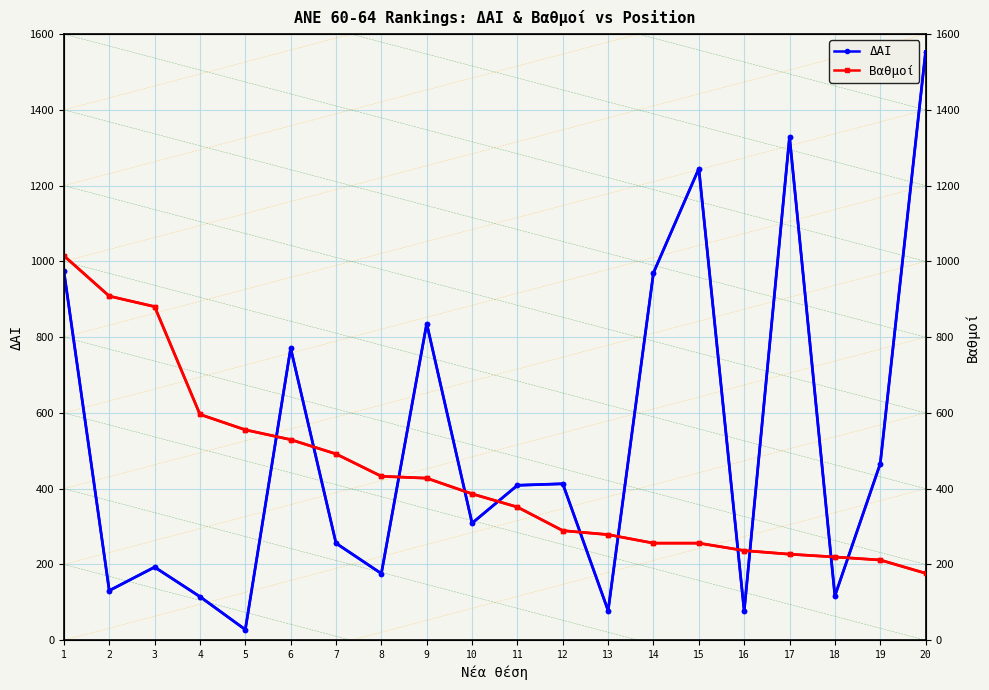

What is the value of the Βαθμοί point at the 6th from the left?

529.5